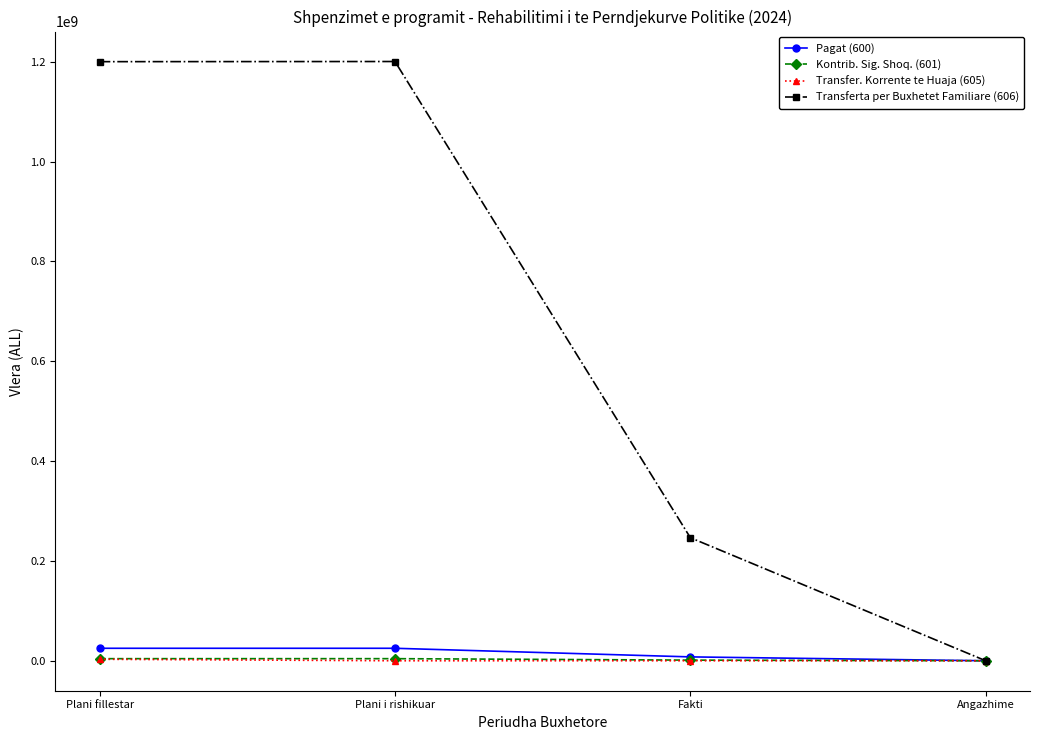

What is the sum of the Kontrib. Sig. Shoq. (601) values at Angazhime and Plani i rishikuar?

4200000.0